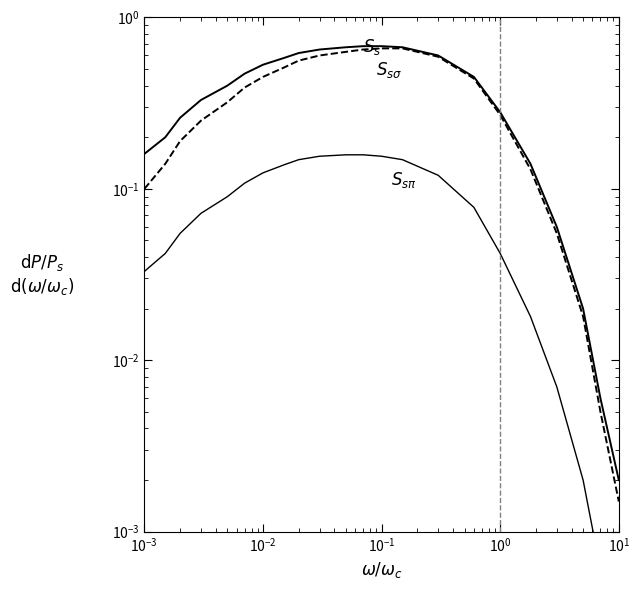

True or false: $S_{s\sigma}$ and $S_s$ intersect in this chart.

False